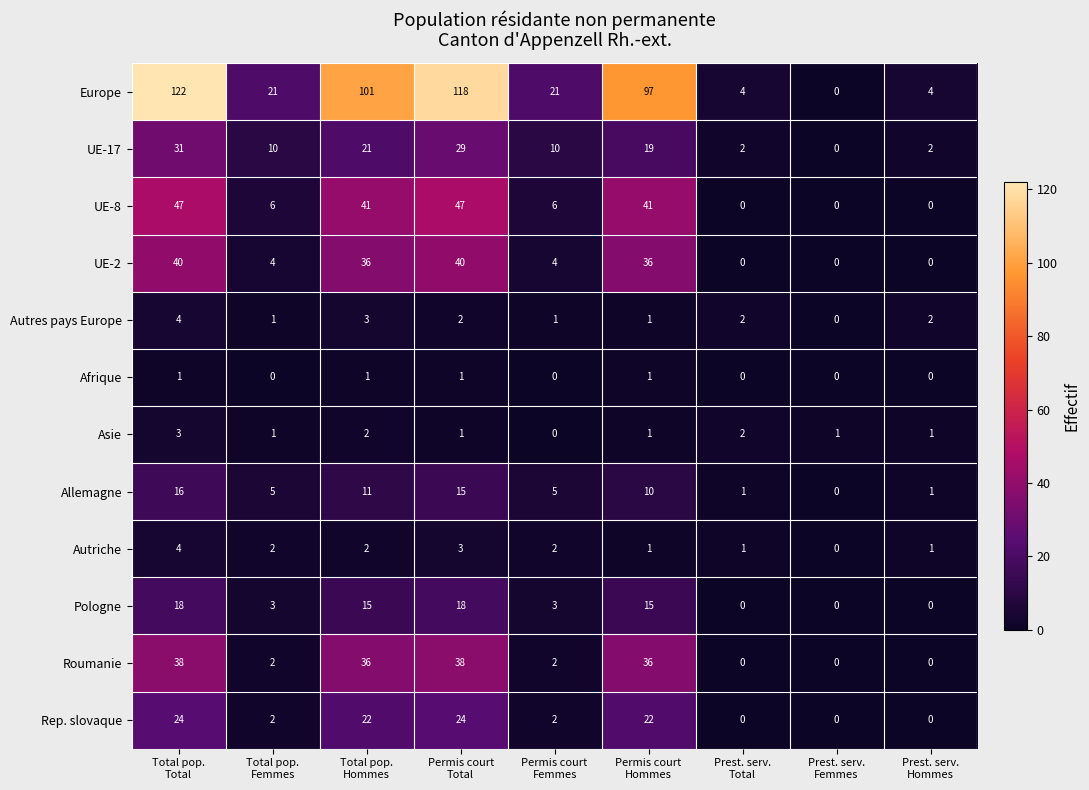

What is the difference between the maximum and second lowest values in the UE-8 series?

47